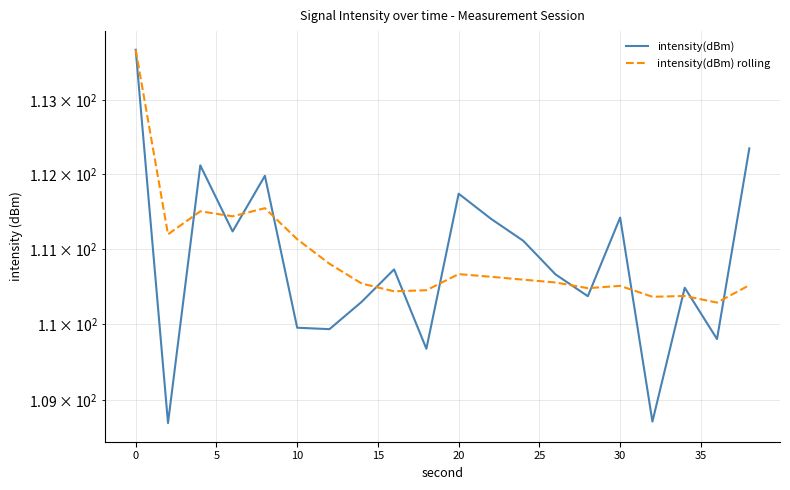

The value of intensity(dBm) at 14 is 44.6. True or false?

False